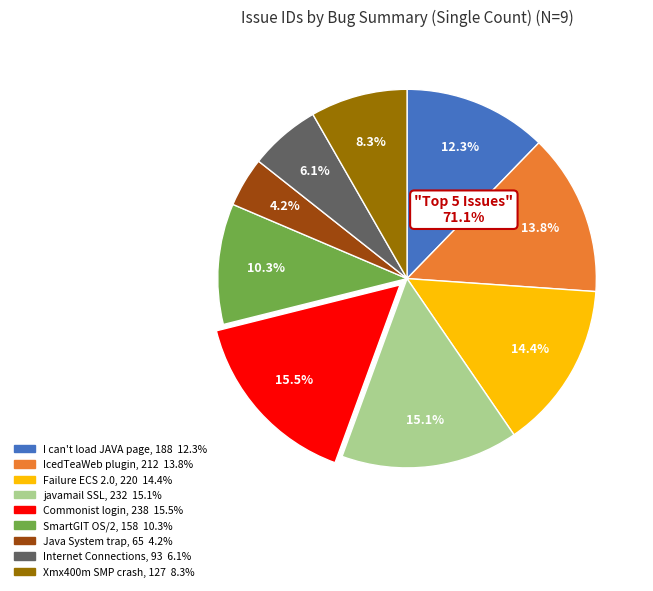

Count the number of slices in the pie.

9